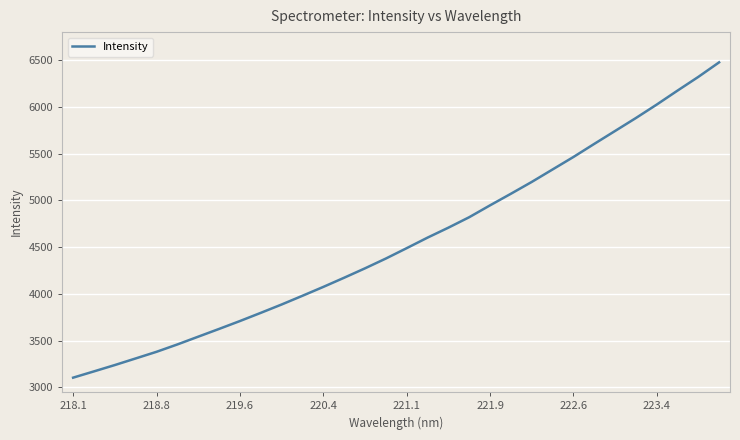

What is the maximum value shown in the chart?

6479.6